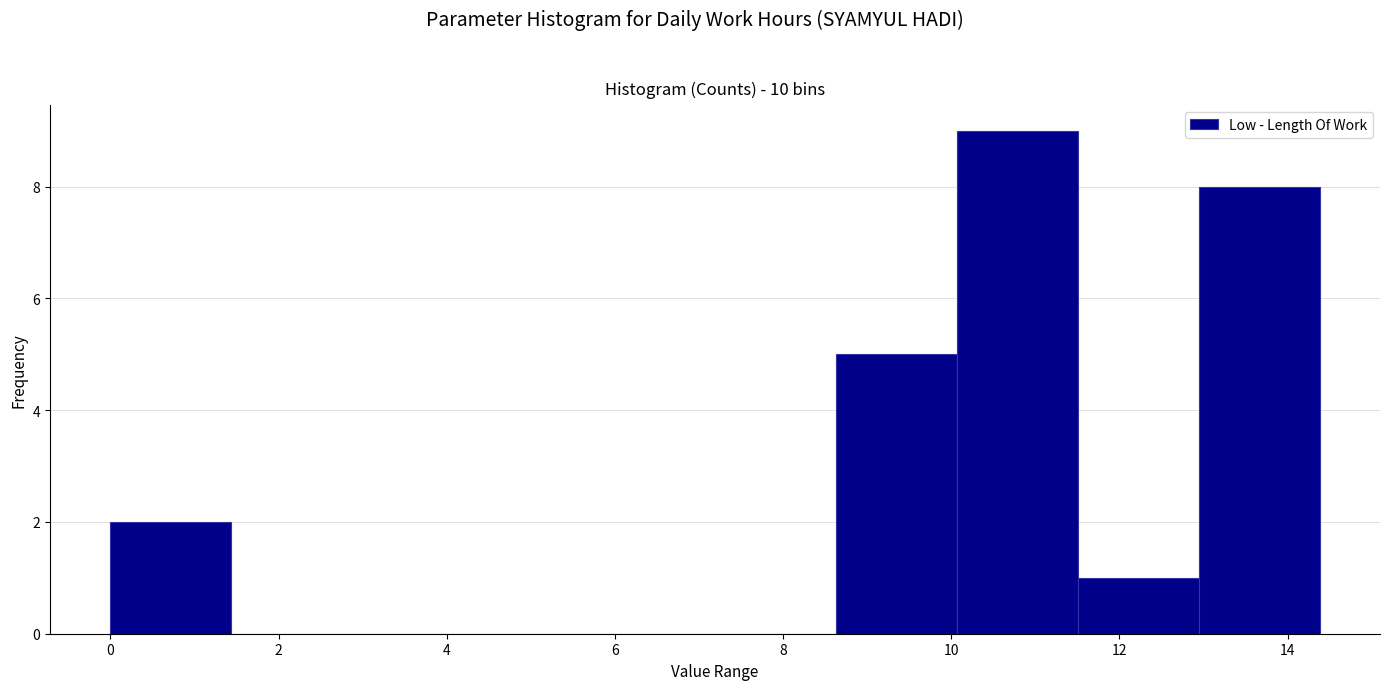

Over which range of the x-axis is the bar tallest?

10.0 to 11.6